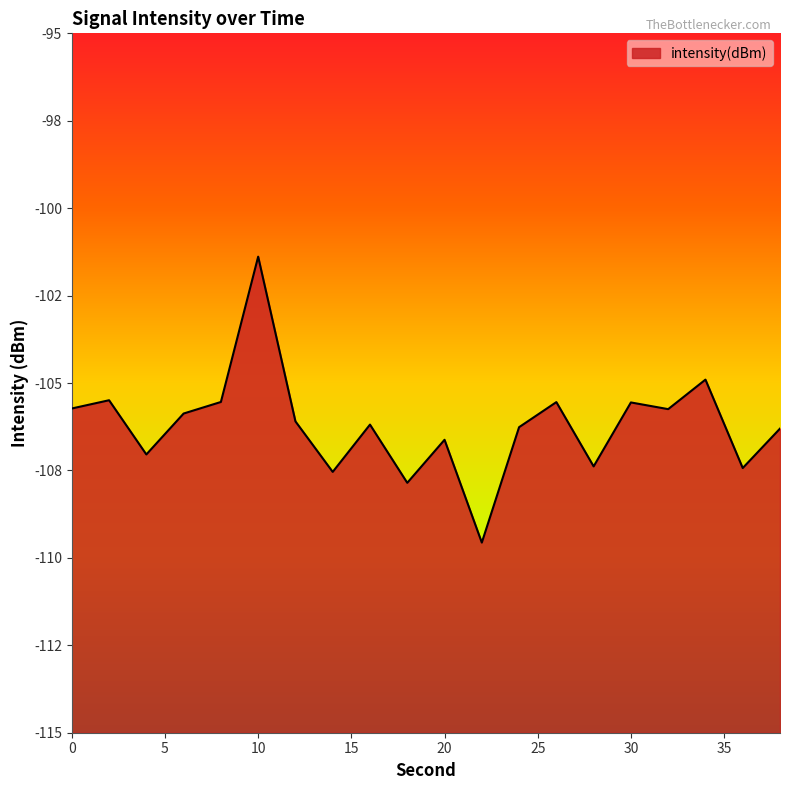

Which category has the lowest value across all series?

22